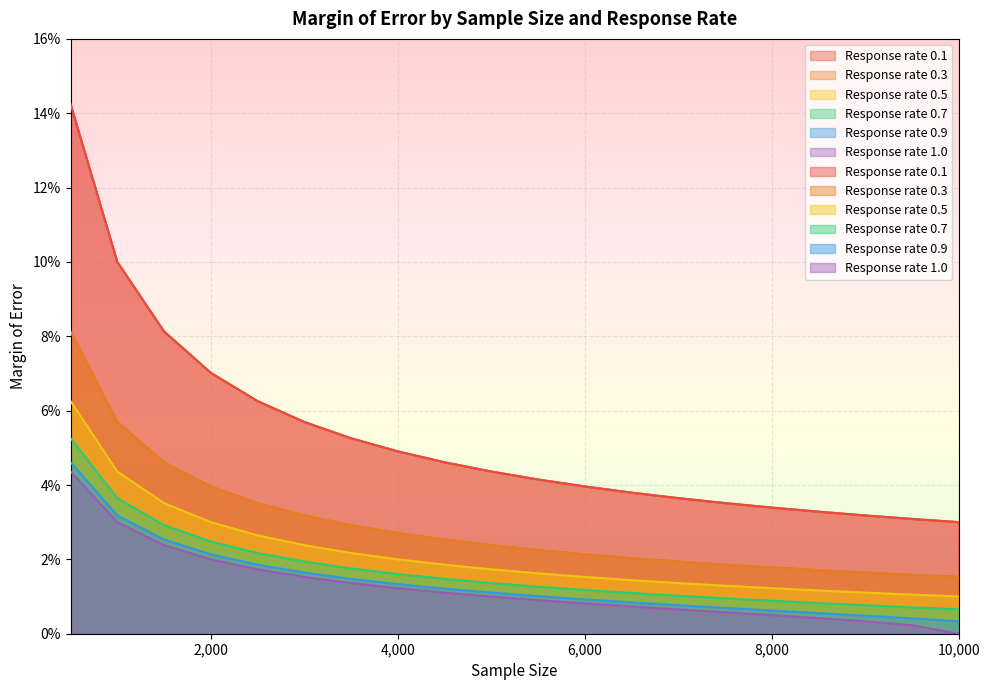

True or false: Response rate 1.0 and Response rate 0.3 intersect in this chart.

False